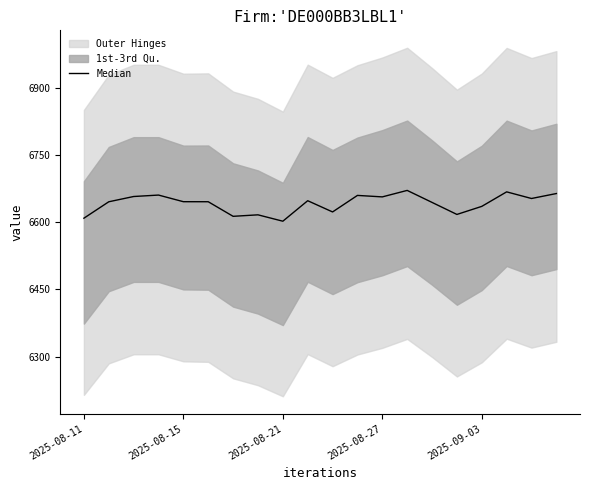

The chart shows a value of 8996.7 at 2025-08-21. True or false?

False